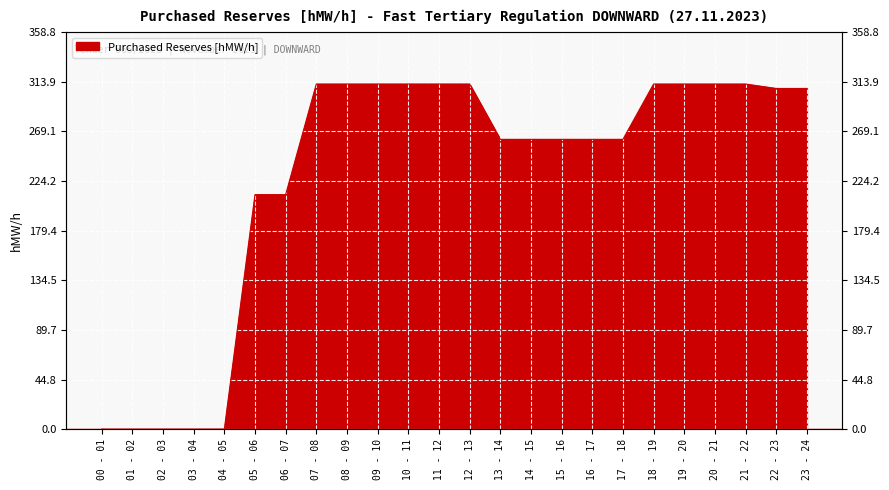

At which label does the data first exceed 308?

07 - 08